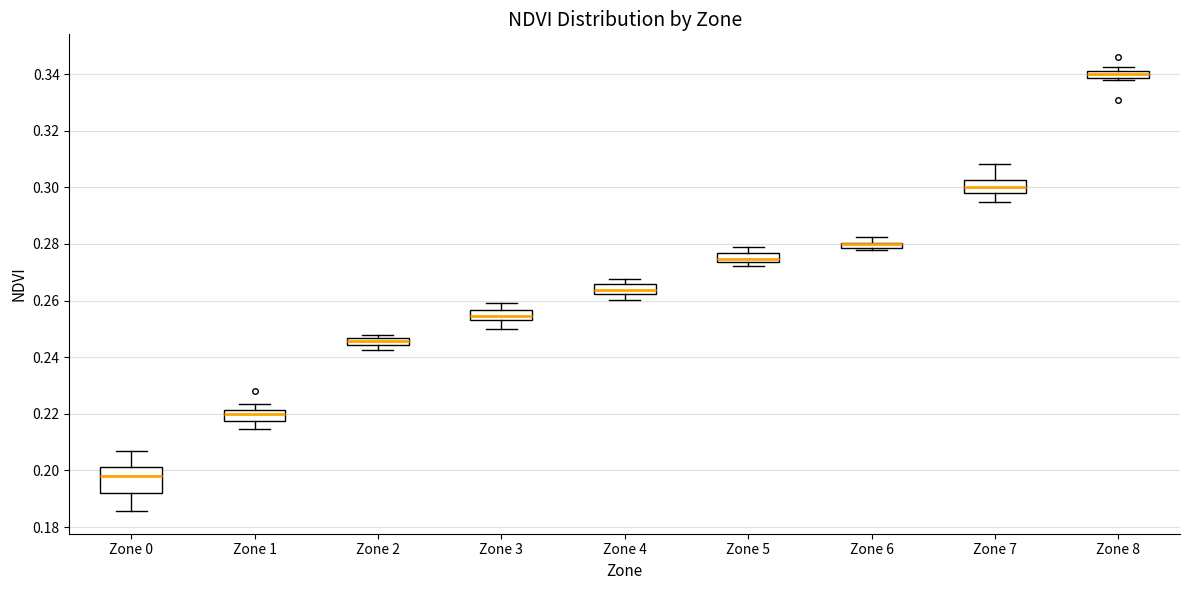

Where is the upper edge of the box for Zone 5 on the y-axis? The values are not printed on the chart, so give them approximately, as read against the axis.

0.276